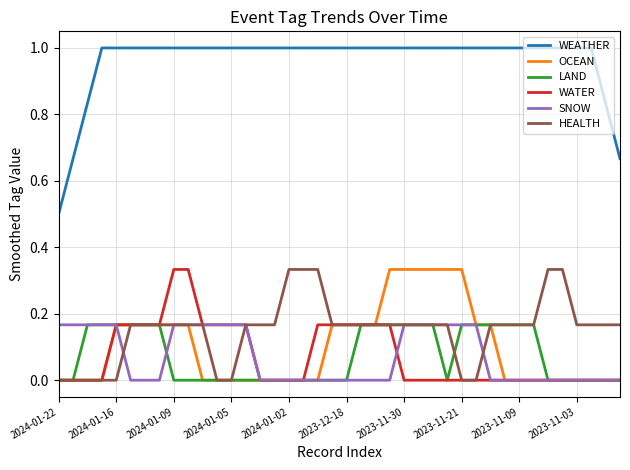

Which series has the largest total across all categories?

WEATHER